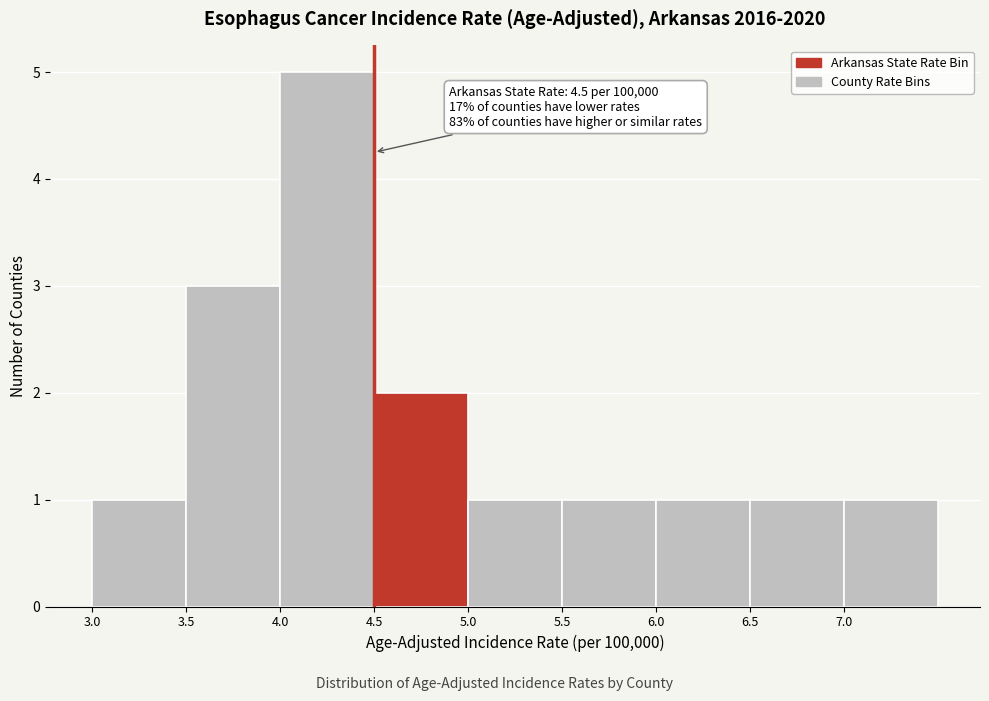

Over which range of the x-axis is the bar tallest?

4.0 to 4.5